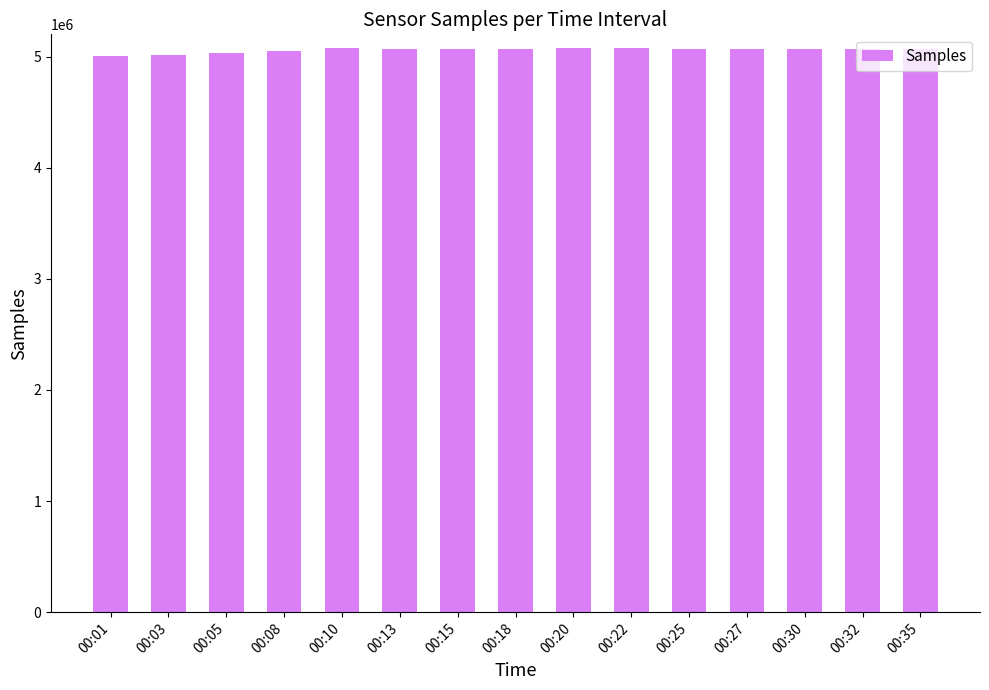

The value at 00:18 is 7607462. True or false?

False